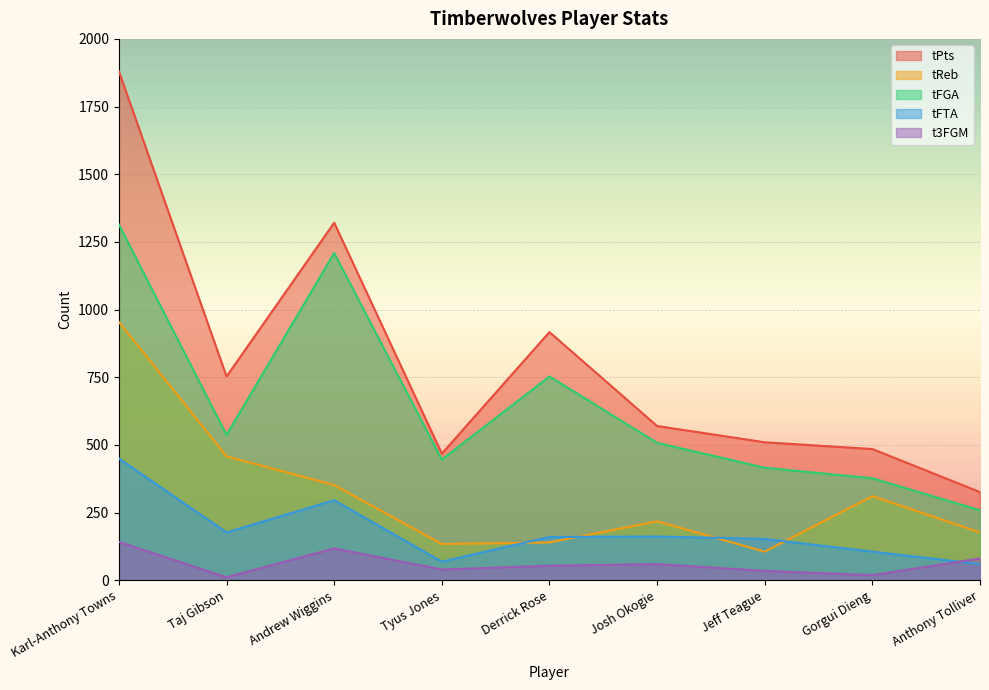

How many values in the tReb series exceed 218?

4